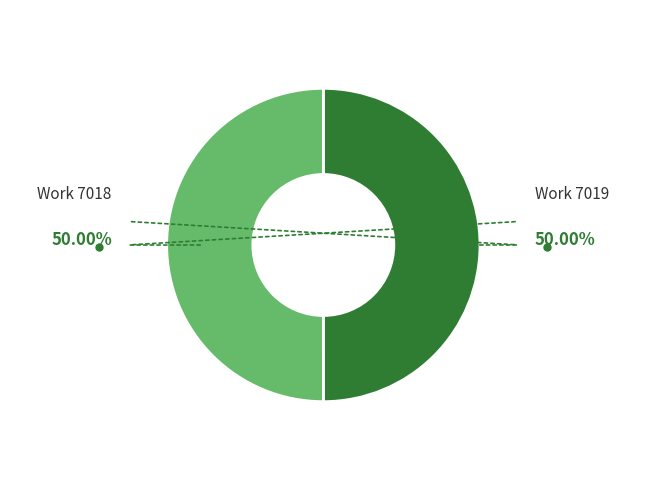

Count the number of slices in the pie.

2